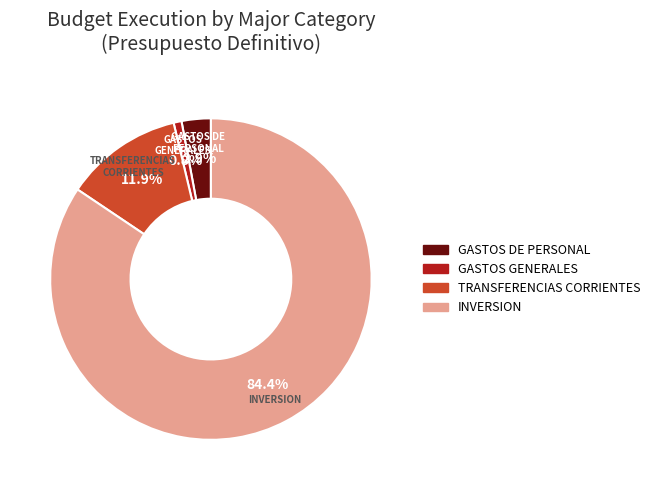

Is there a majority slice in this chart?

Yes